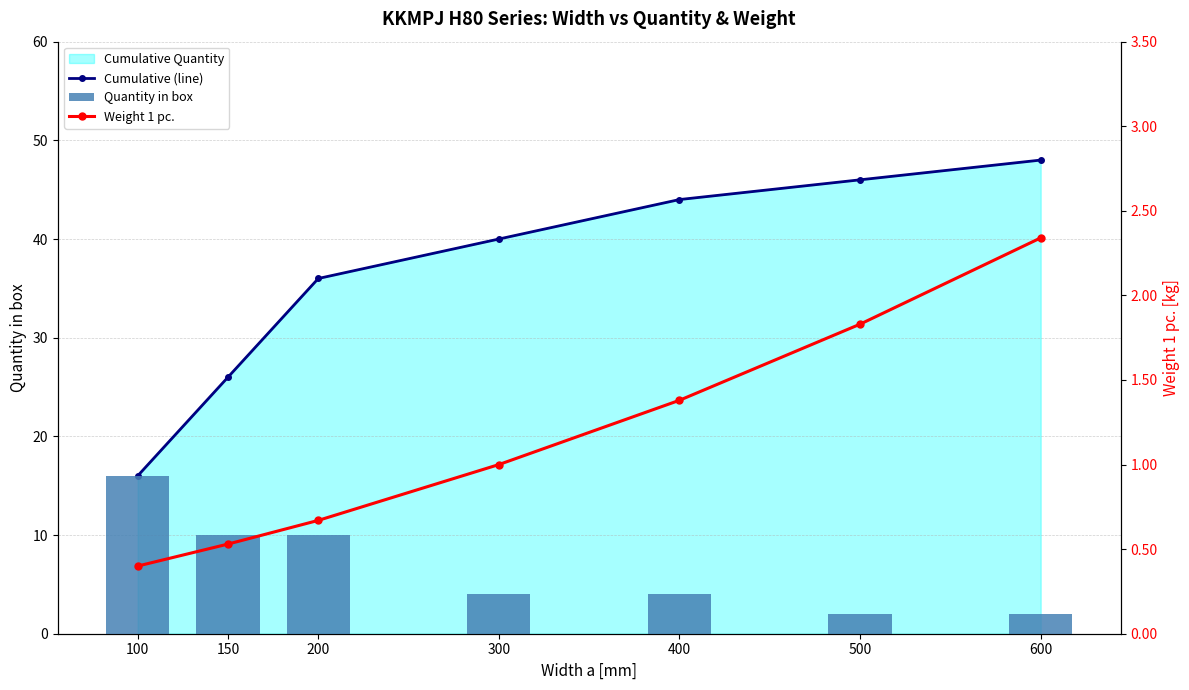

What is the difference between the maximum and minimum values in the Weight 1 pc. series?

1.9